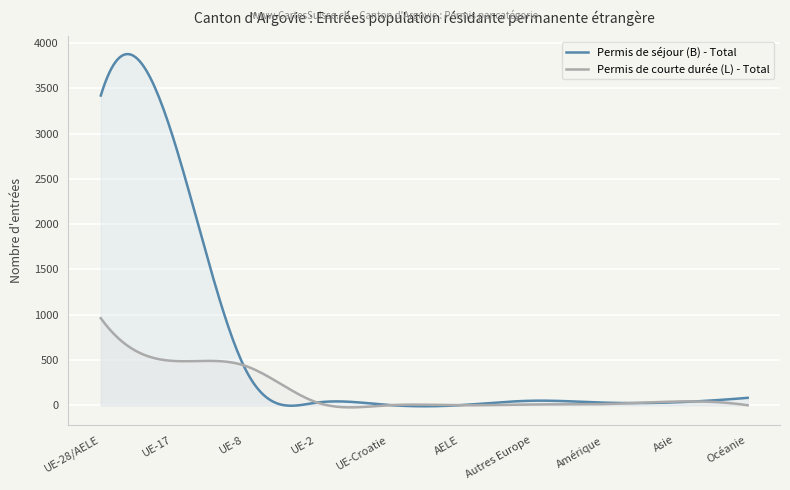

What is the value of the Permis de courte durée (L) - Total point at the 8th from the left?

13